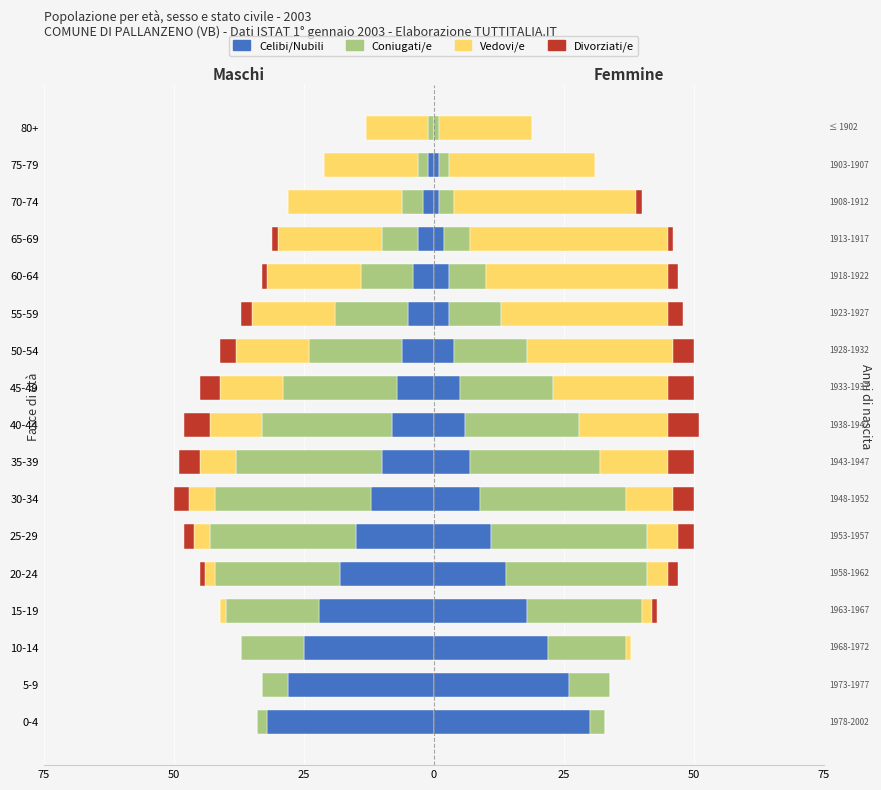

Which series changed the most between 5-9 and 65-69?

Celibi/Nubili